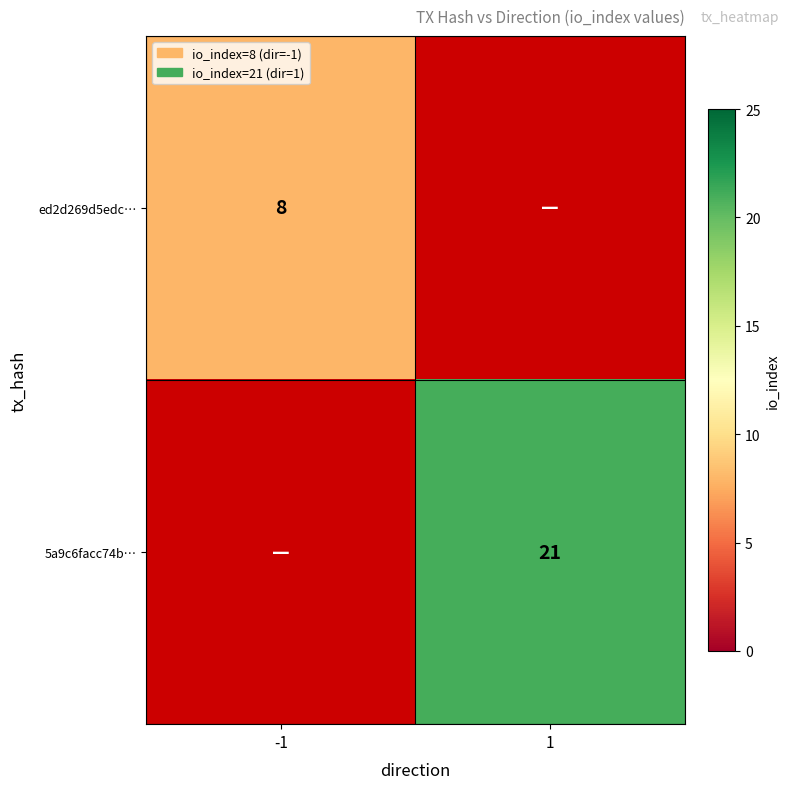

True or false: 5a9c6facc74b… has a value of 21 at 1.

True